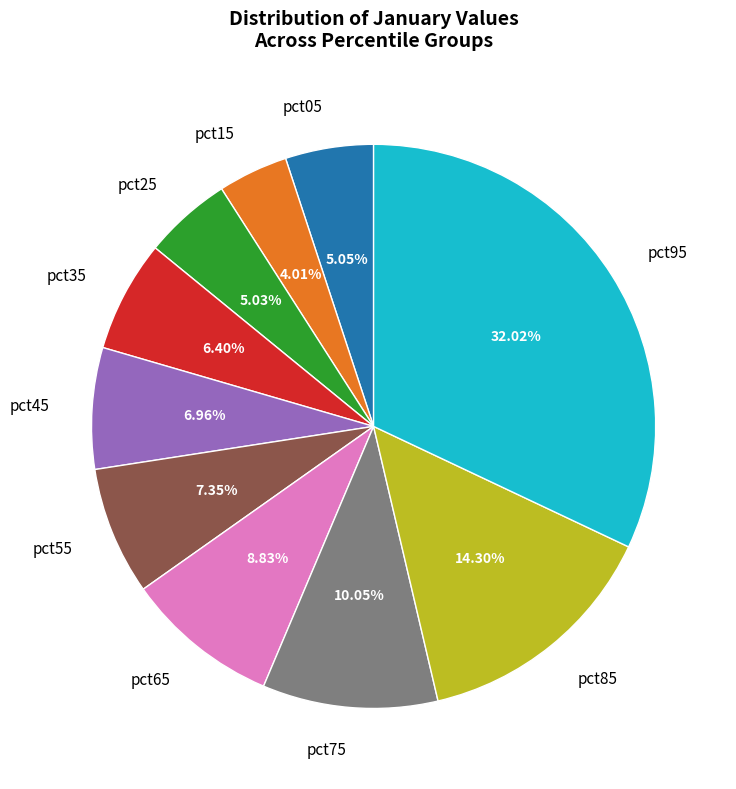

Is it true that pct45 is 7% of the pie?

True